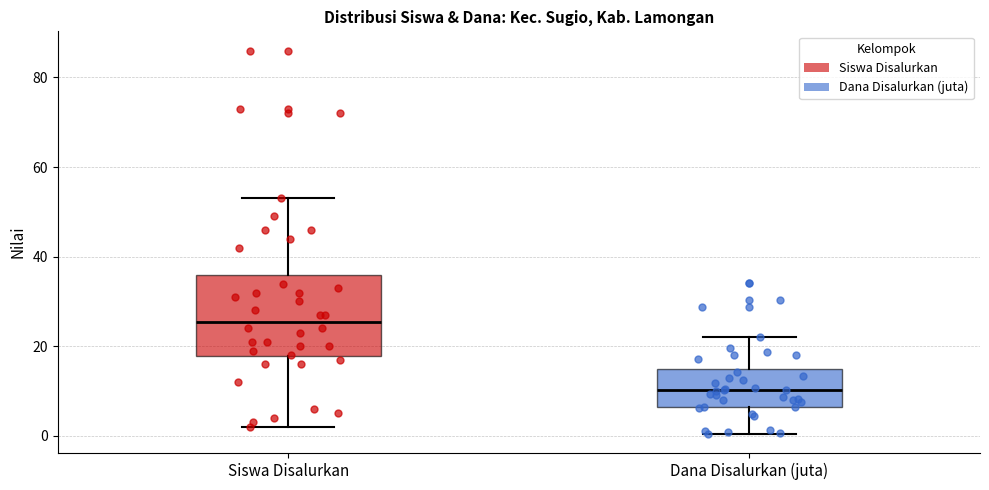

Which box has the highest median line?

Siswa Disalurkan